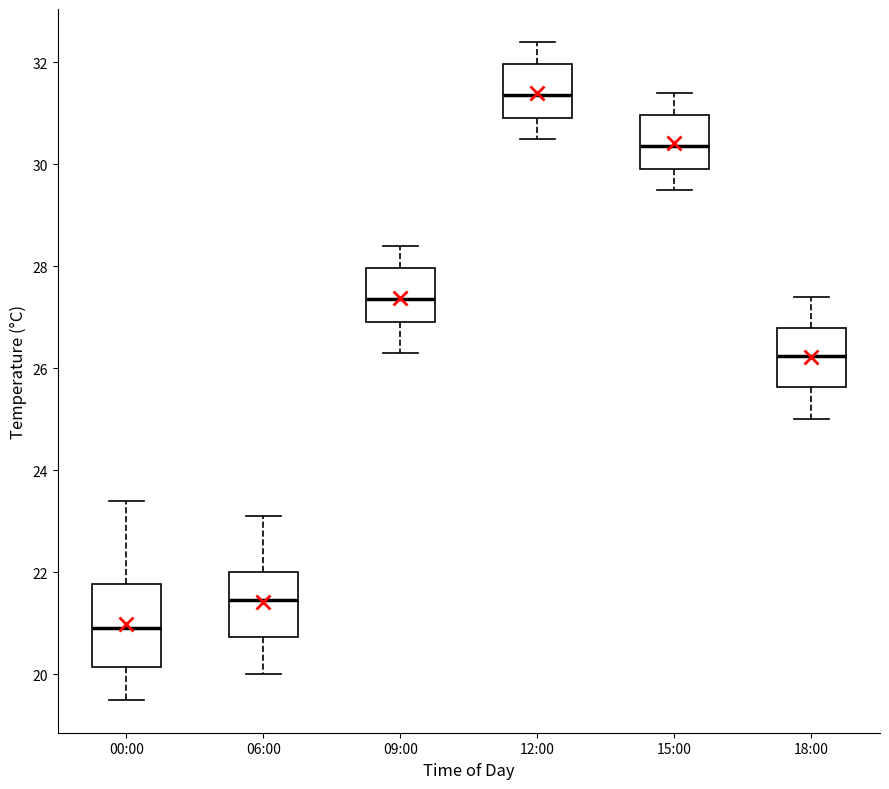

Which box is the tallest, from its lower edge to its upper edge?

00:00